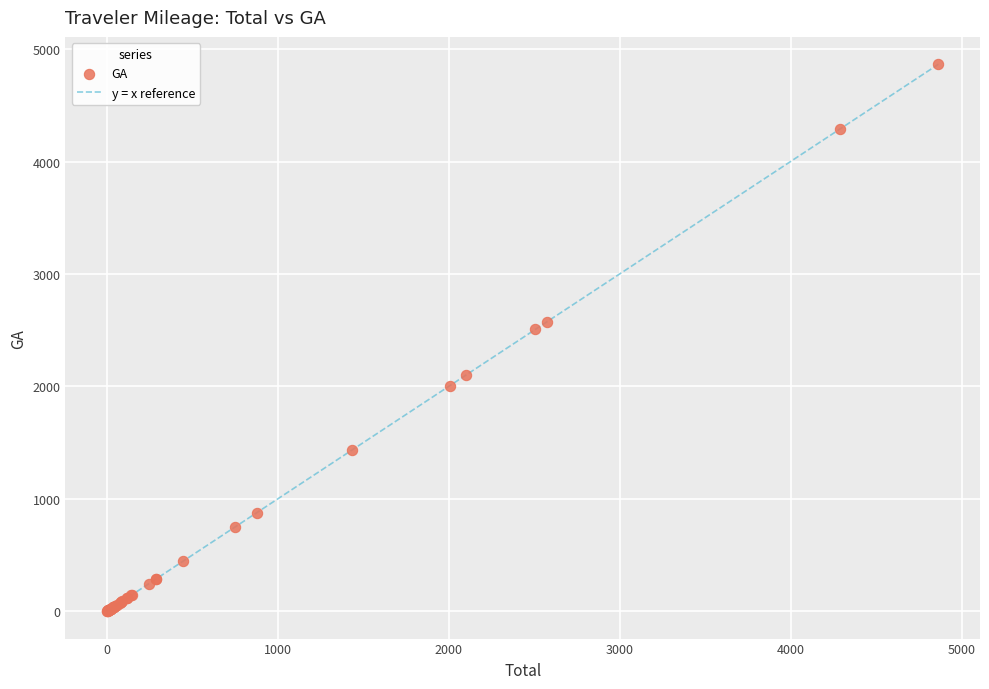

What Y value in the scatter plot is closest to 2432?

2506.3